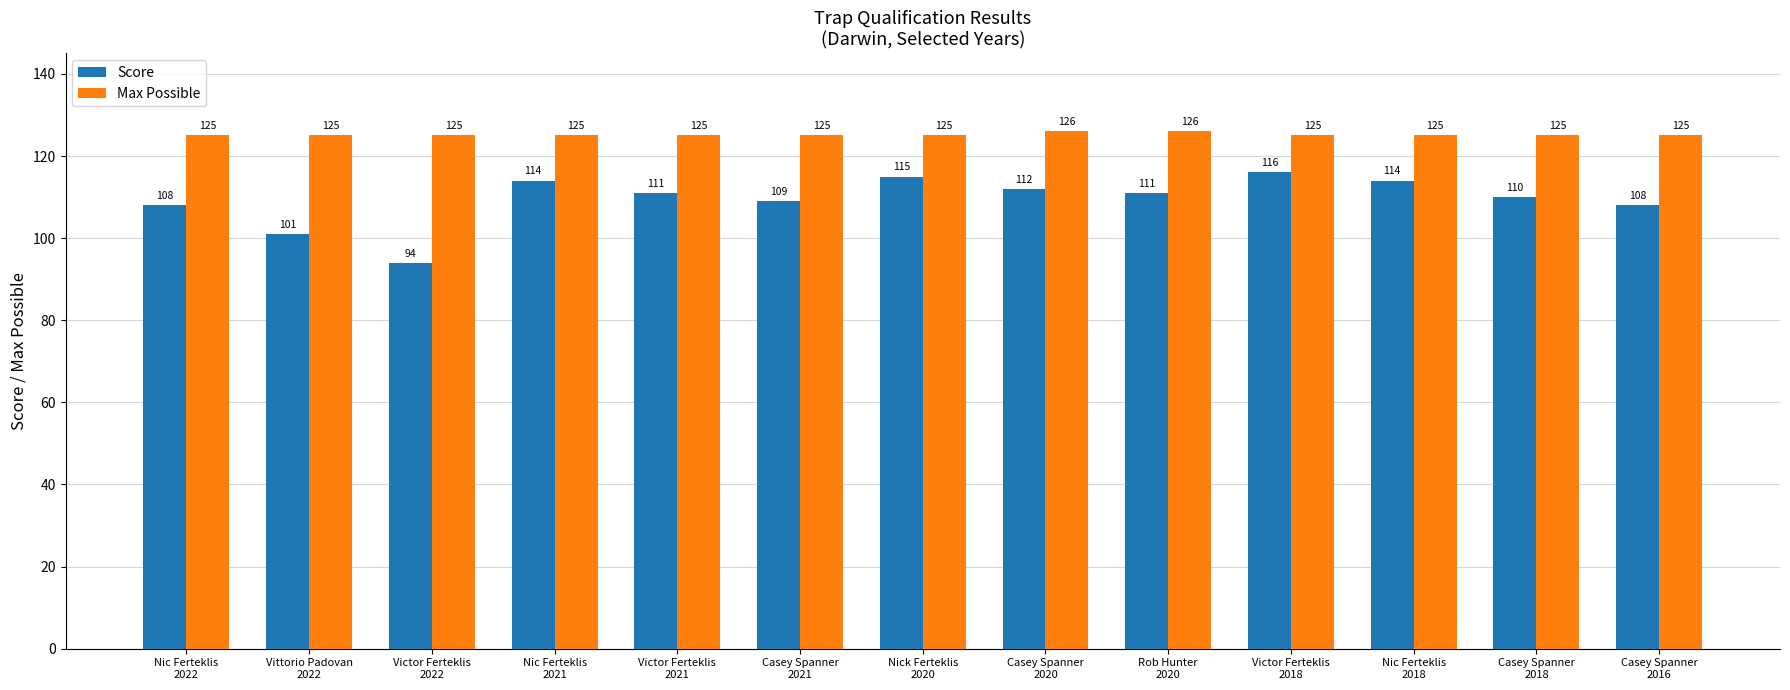

The value of Score at Casey Spanner
2018 is 73. True or false?

False